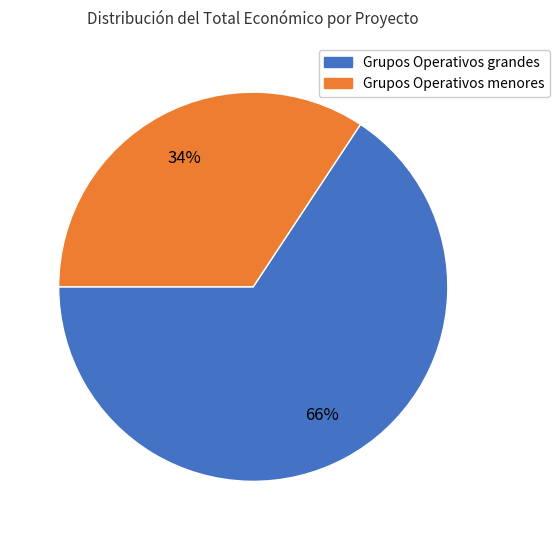

To the nearest percent, what is the average slice percentage?

50%